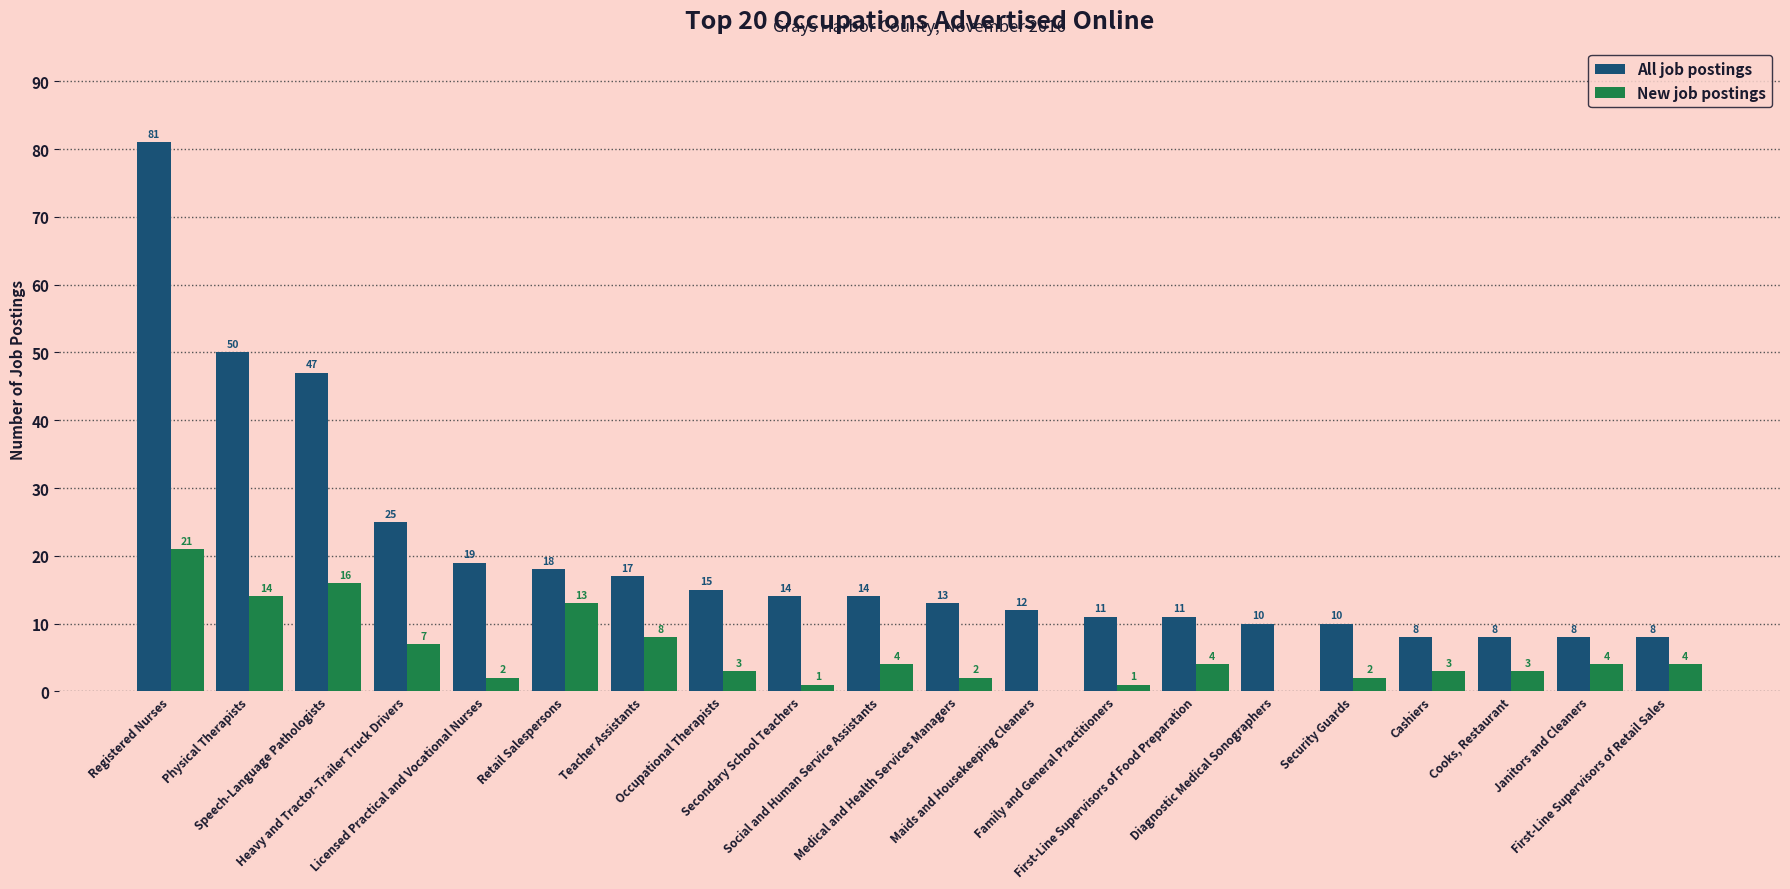

What is the sum of all New job postings values?

112